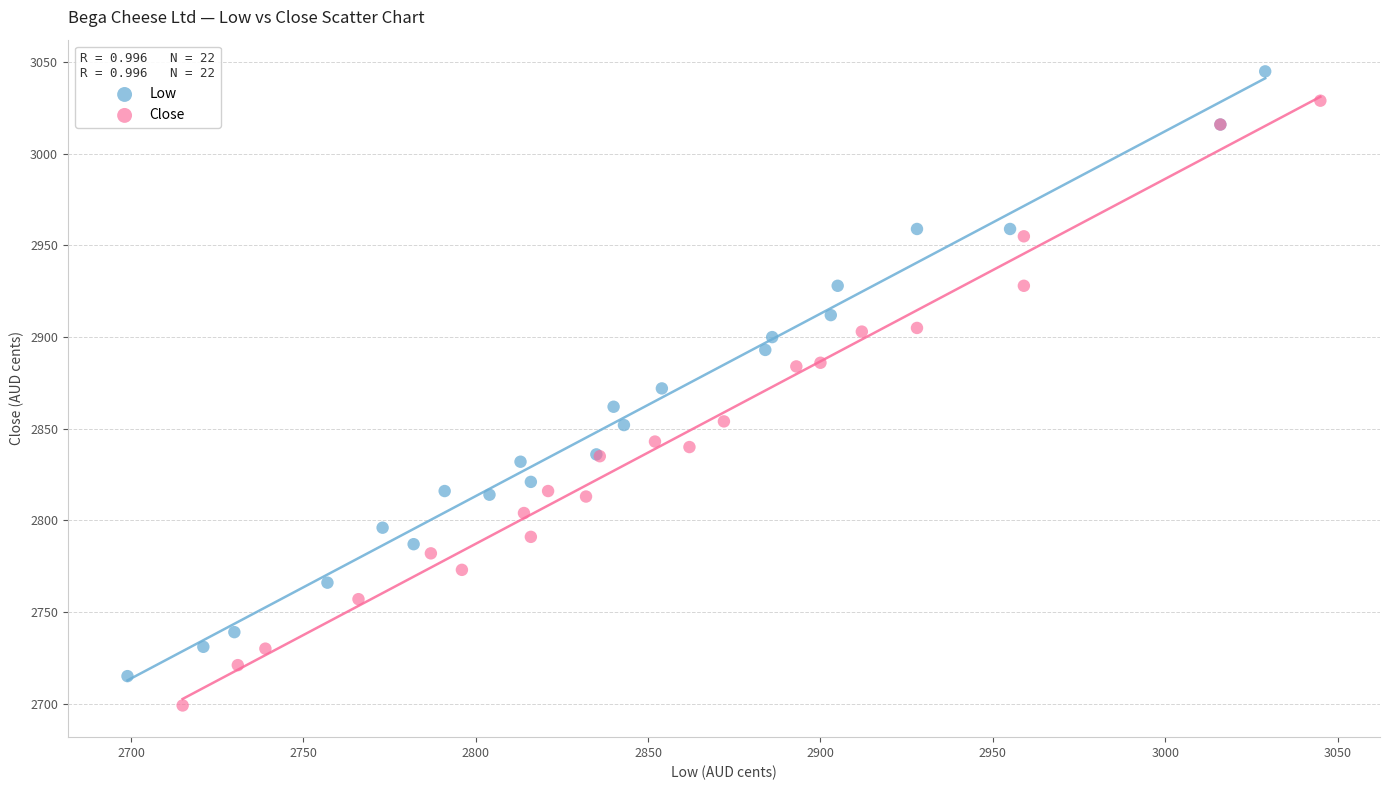

Which series reaches the minimum Y coordinate?

Close